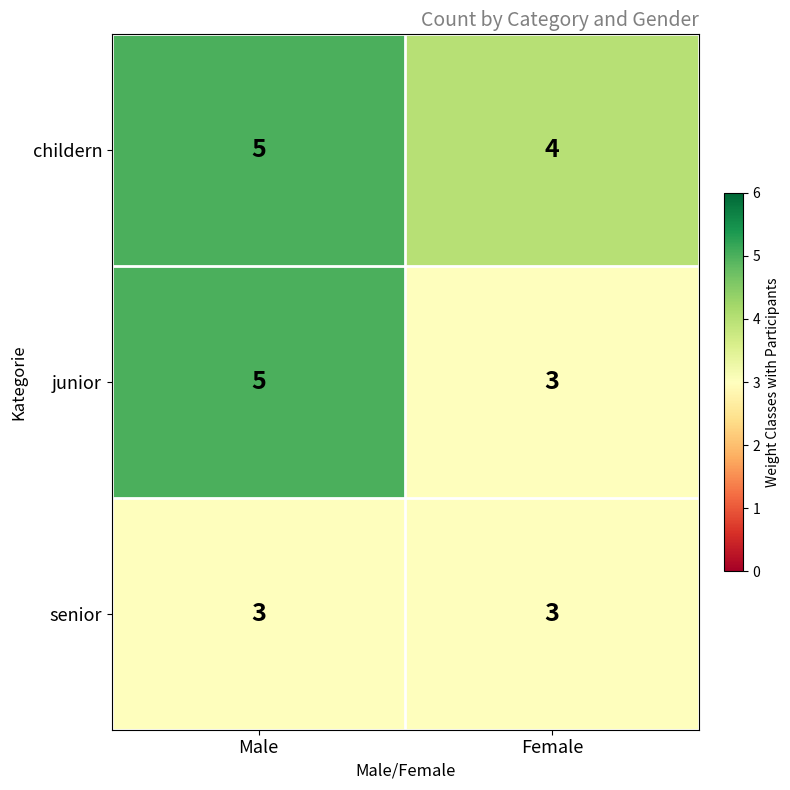

Reading left to right, list all the values displayed in this chart.

childern: Male=5	Female=4
junior: Male=5	Female=3
senior: Male=3	Female=3